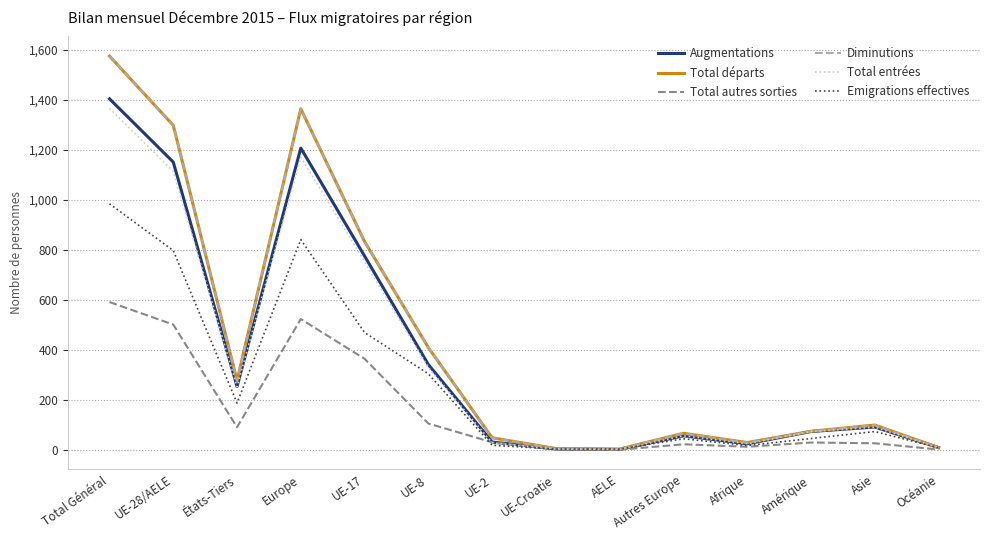

At which category is the sum across all series the highest?

Total Général